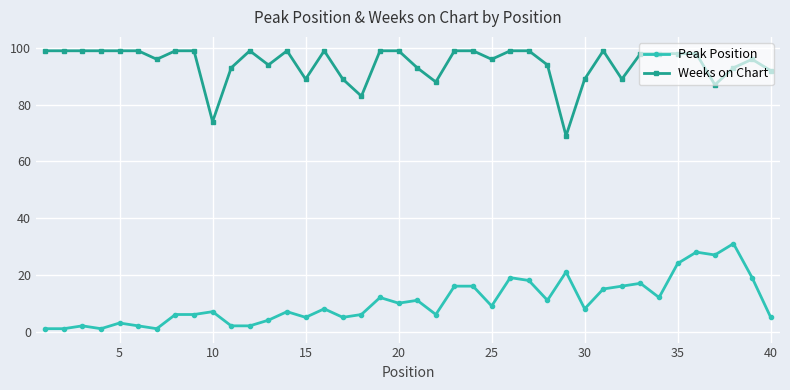

What is the difference between the second highest and minimum values in the Weeks on Chart series?

30